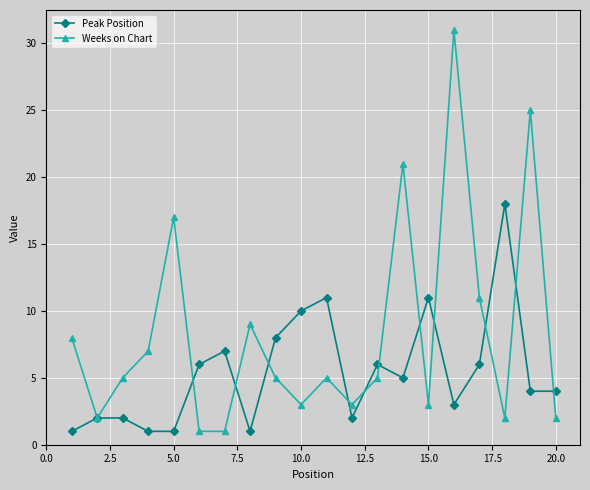

True or false: Peak Position and Weeks on Chart cross at least once.

True